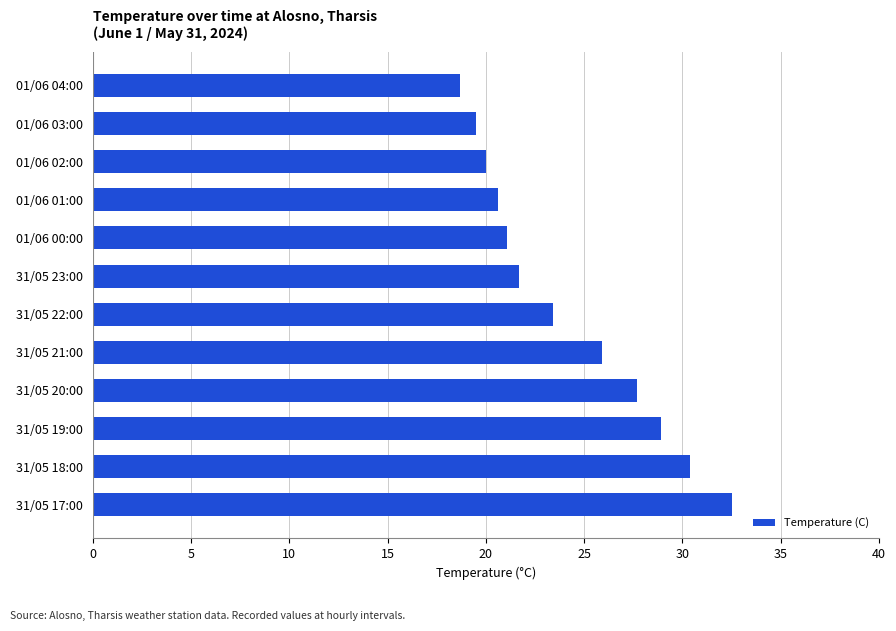

Reading bottom to top, transcribe all the data shown in this chart.

32.5	30.4	28.9	27.7	25.9	23.4	21.7	21.1	20.6	20.0	19.5	18.7